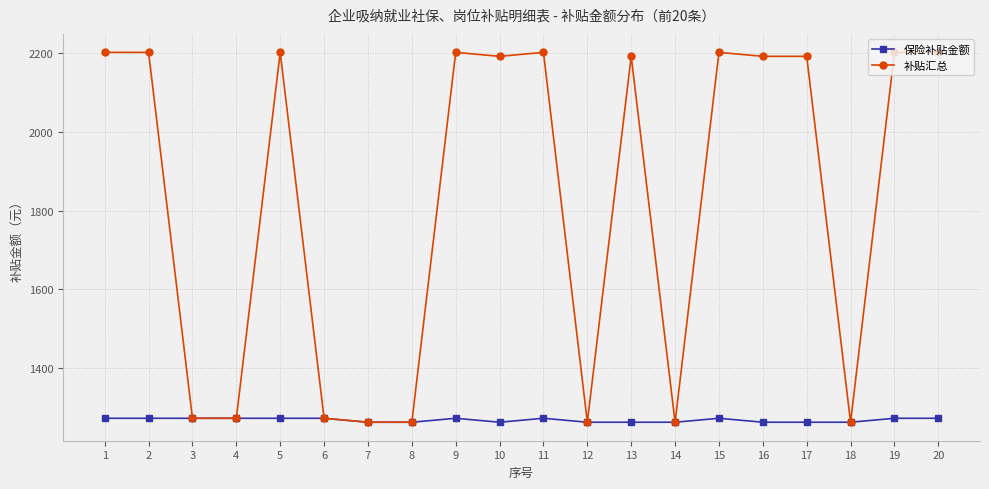

List the series in order of their overall mean, highest first.

补贴汇总, 保险补贴金额